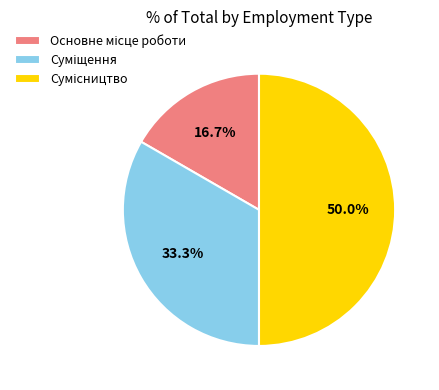

Do Основне місце роботи and Сумісництво together represent more than half of the pie?

Yes